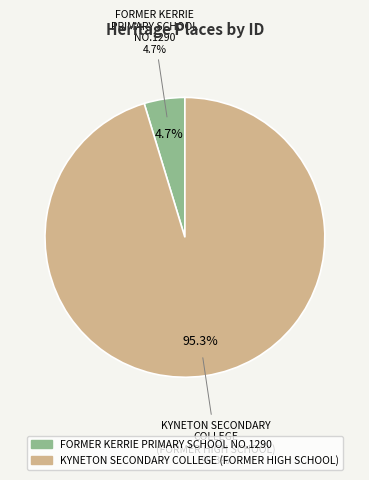

What is the change in value from FORMER KERRIE PRIMARY SCHOOL NO.1290 to KYNETON SECONDARY COLLEGE (FORMER HIGH SCHOOL)?

+11832